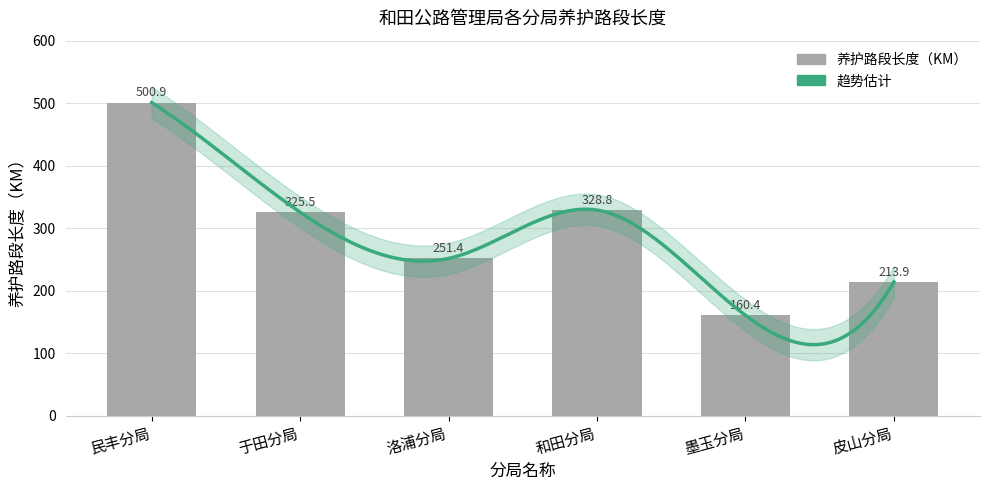

At which category does the chart reach its peak across all series?

民丰分局